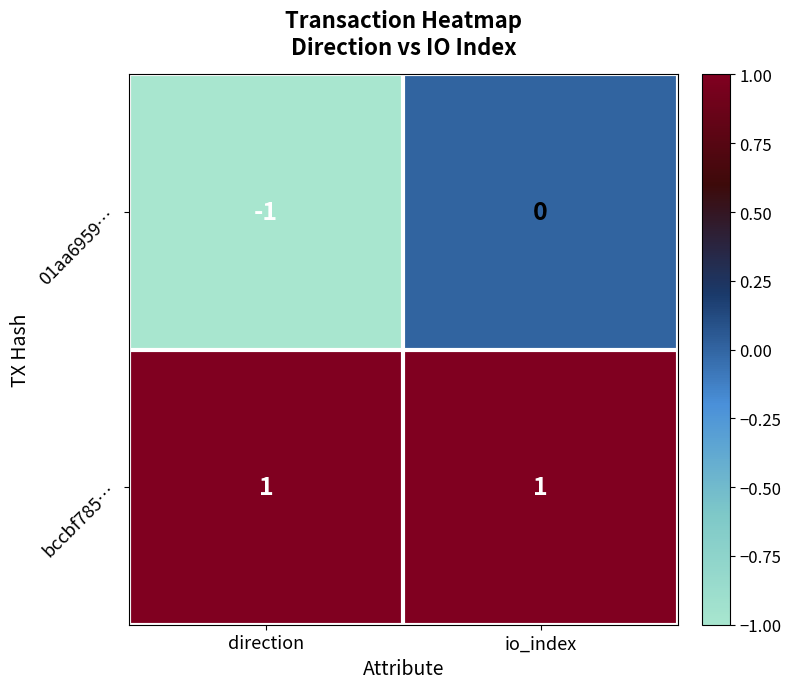

Reading left to right, transcribe all the data shown in this chart.

01aa6959…: direction=-1	io_index=0
bccbf785…: direction=1	io_index=1